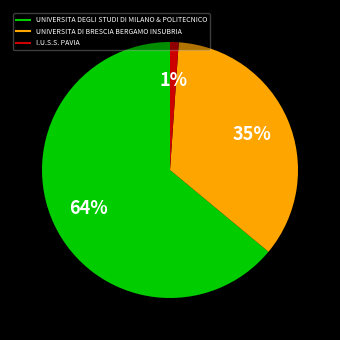

To the nearest percent, what is the difference between the largest and smallest slice percentages?

63%